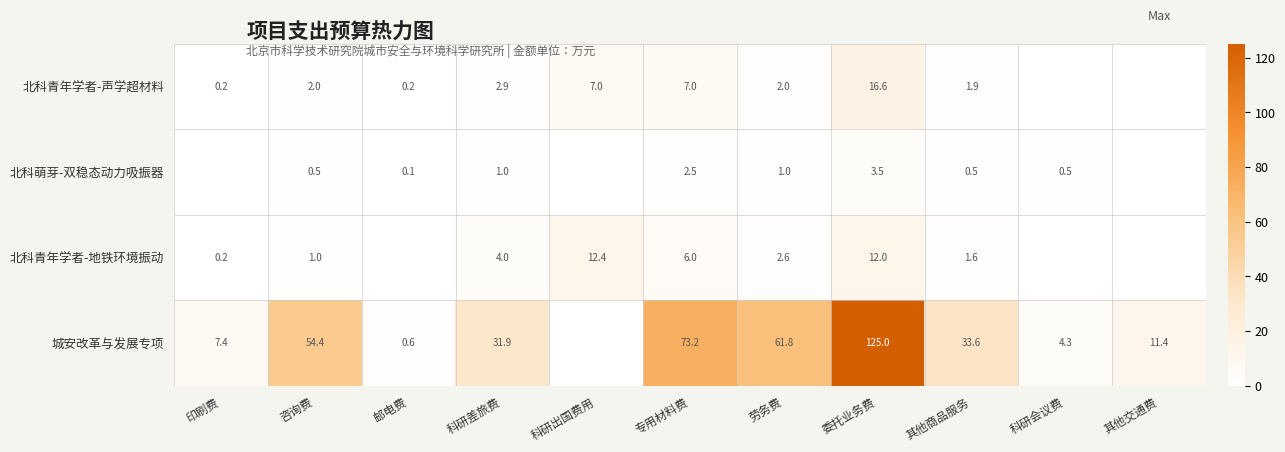

What is the difference between the highest and lowest values at 专用材料费?

70.7